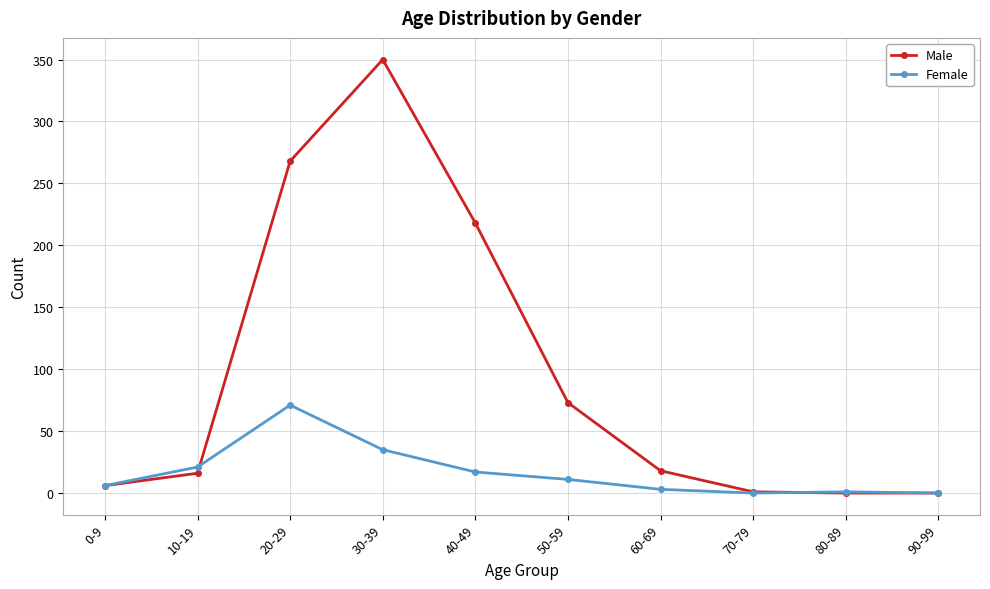

What is the maximum value shown in the chart?

350